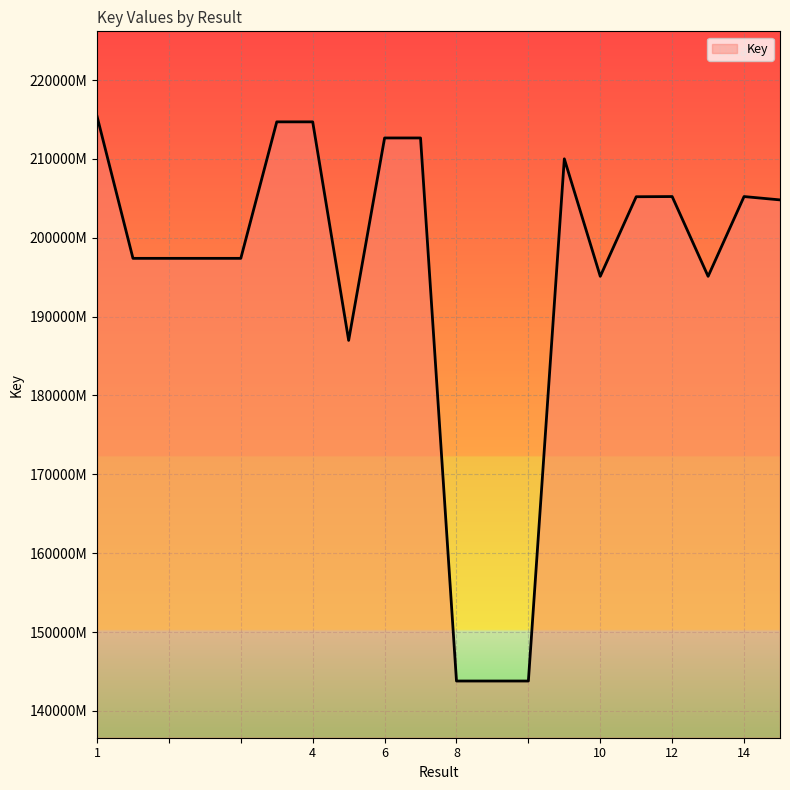

Rank the categories by value from lowest to highest.

8, , , 5, 10, 13, 2, , , , 15, 11, 14, 12, 9, 6, 7, 3, 4, 1